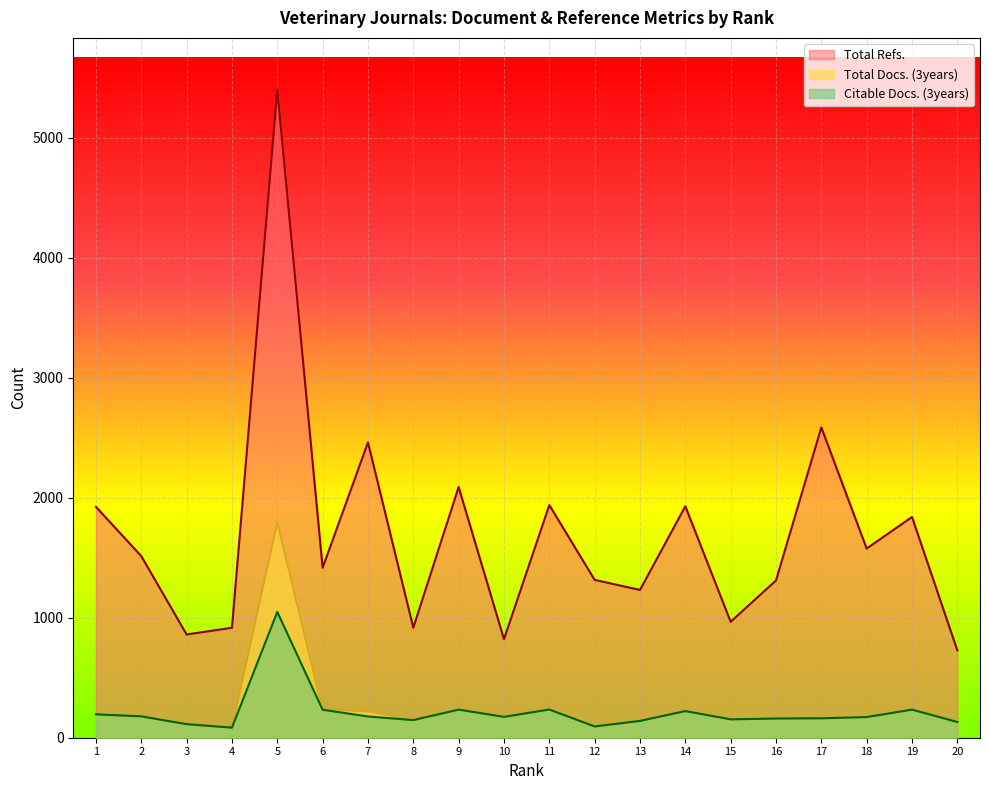

What are all the series names shown in the legend?

Total Refs., Total Docs. (3years), Citable Docs. (3years)